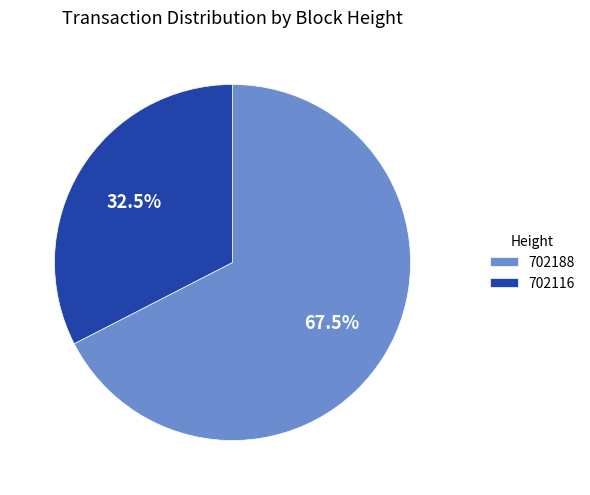

What is the largest slice in the pie chart?

702188